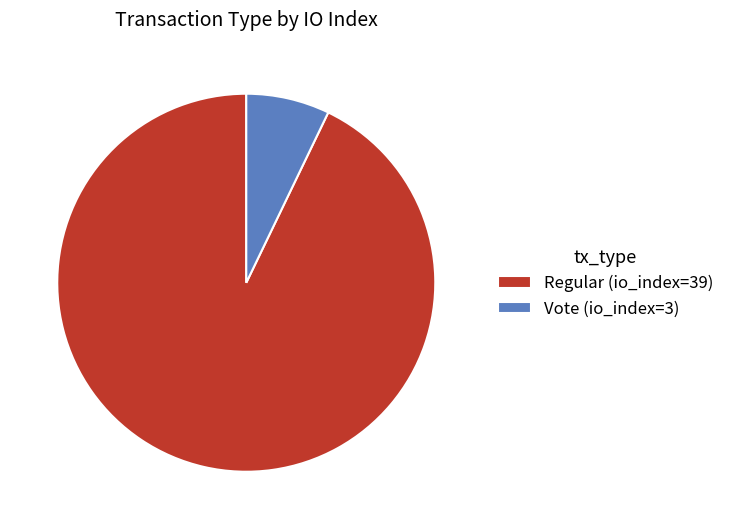

Does Regular (io_index=39) represent more than half of the total?

Yes